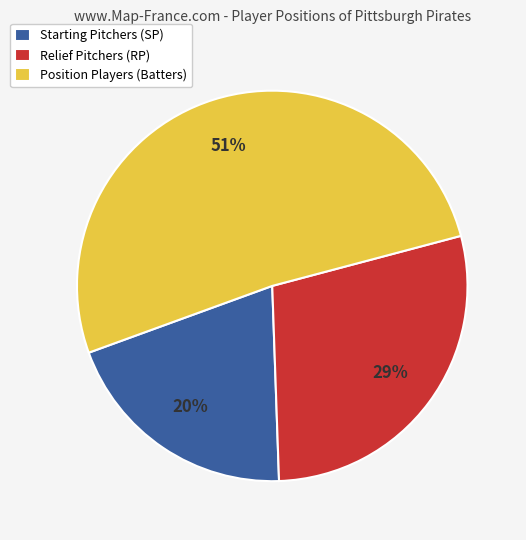

Do Starting Pitchers (SP) and Relief Pitchers (RP) together represent more than half of the pie?

No